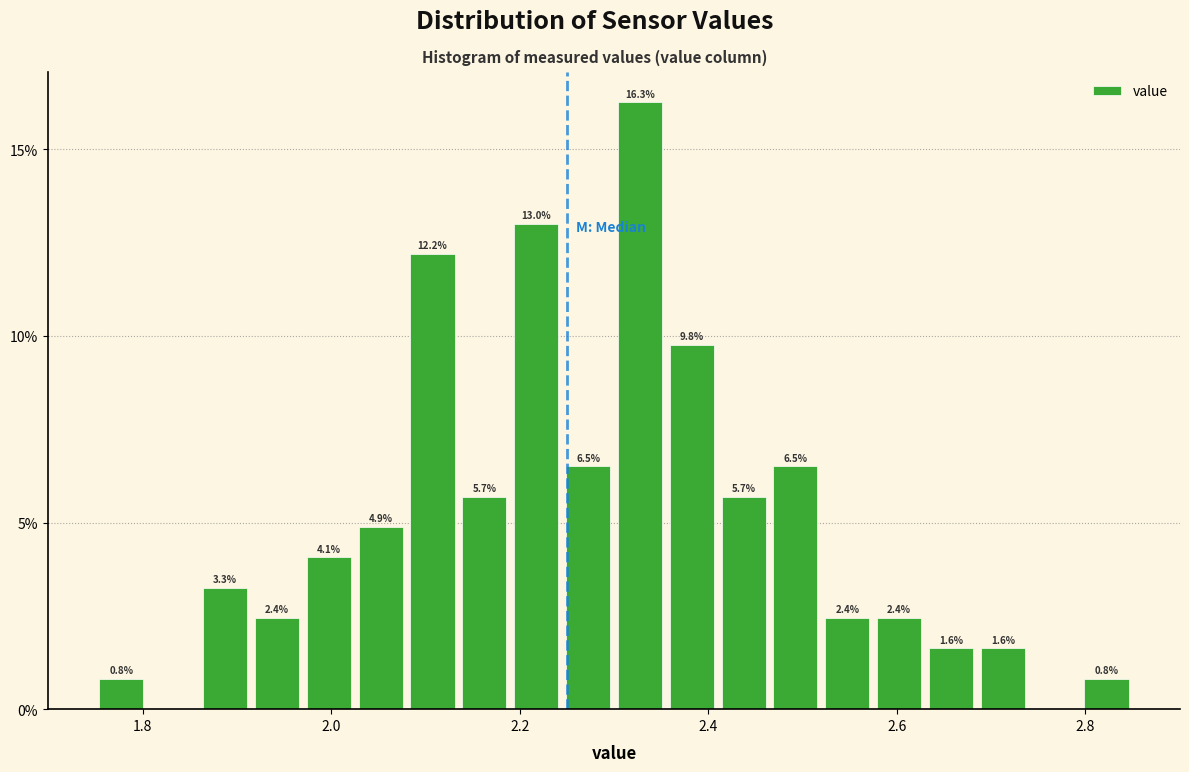

Around what value on the x-axis is the tallest bar? Give the approximate position of its centre, as read against the axis.

2.32